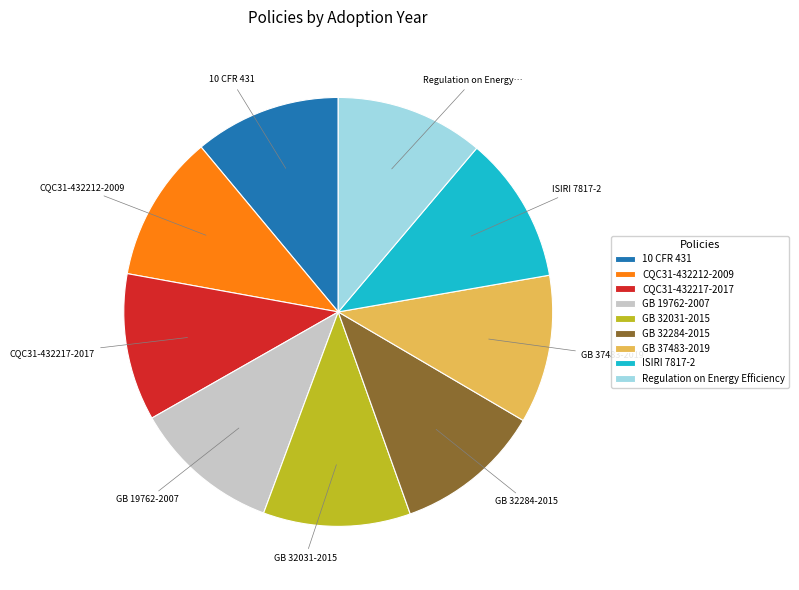

Approximately how many times larger is the value at CQC31-432217-2017 compared to ISIRI 7817-2?

1.0